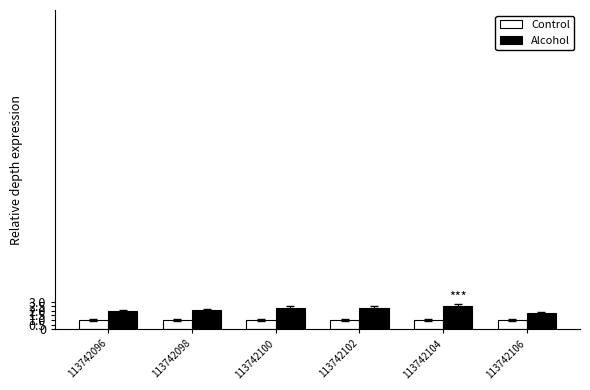

What is the sum of all Alcohol values?

12.9